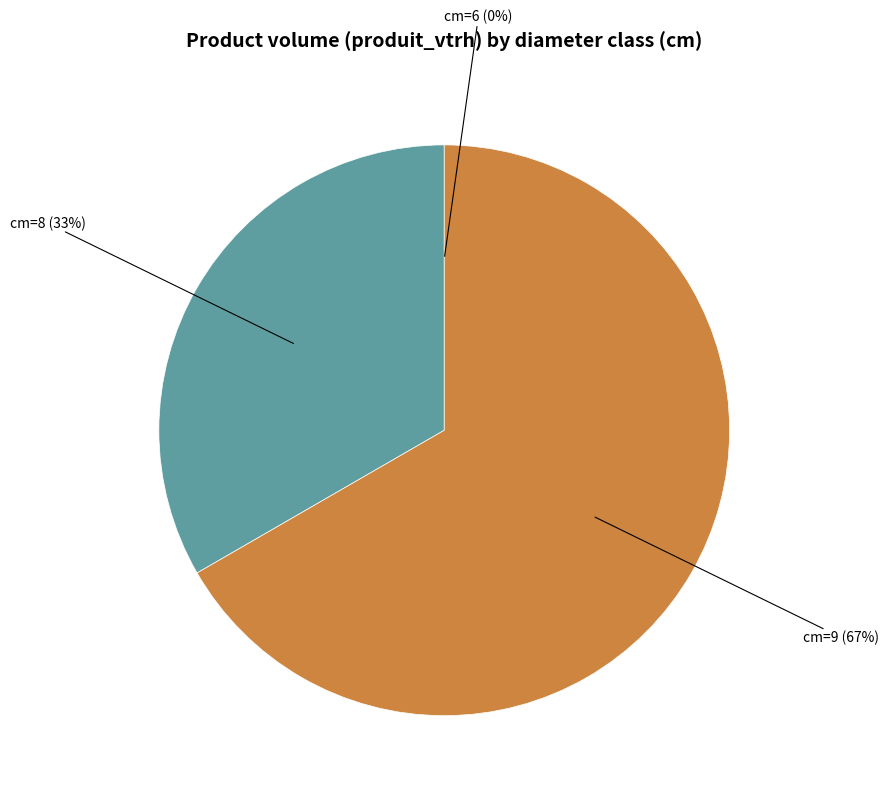

Is there a majority slice in this chart?

Yes